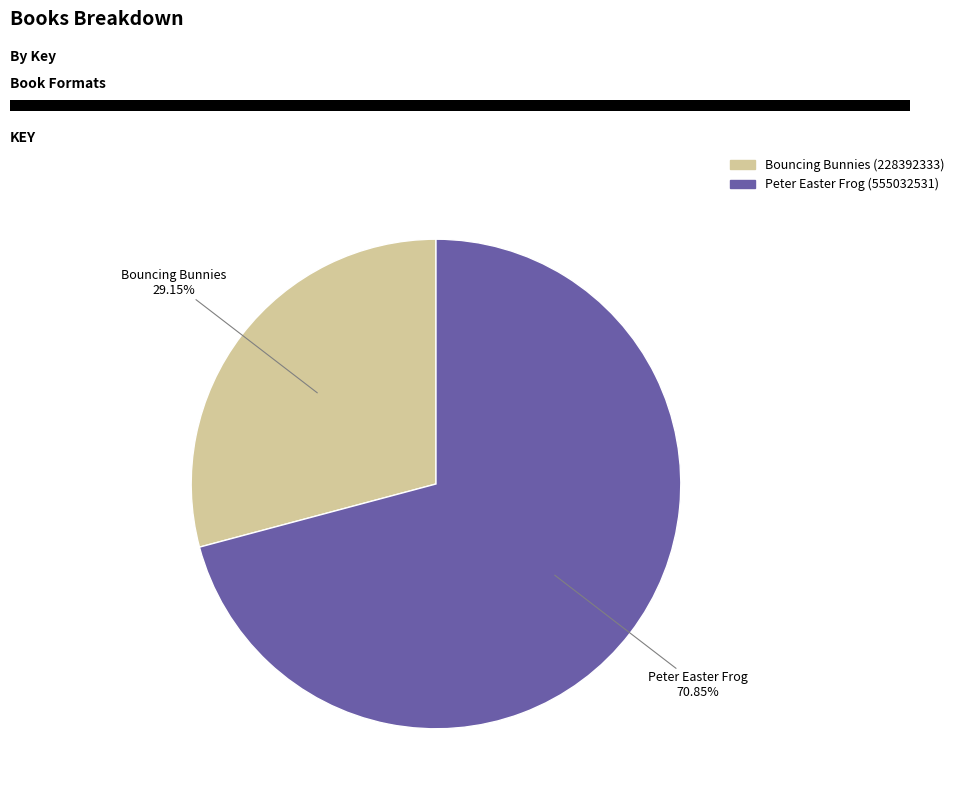

What percentage is the Peter Easter Frog (555032531) slice, to the nearest percent?

71%